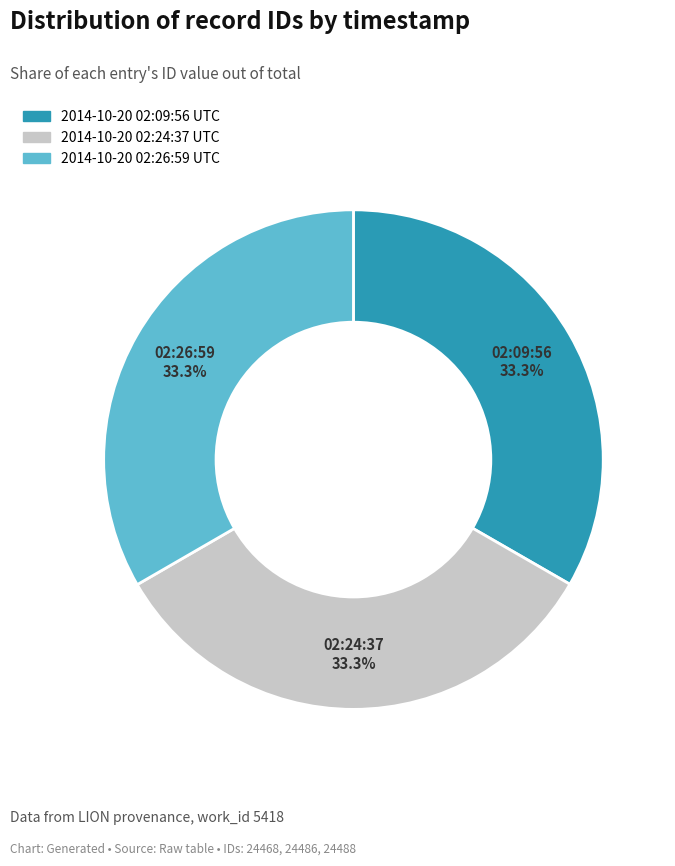

Count the number of slices in the pie.

3